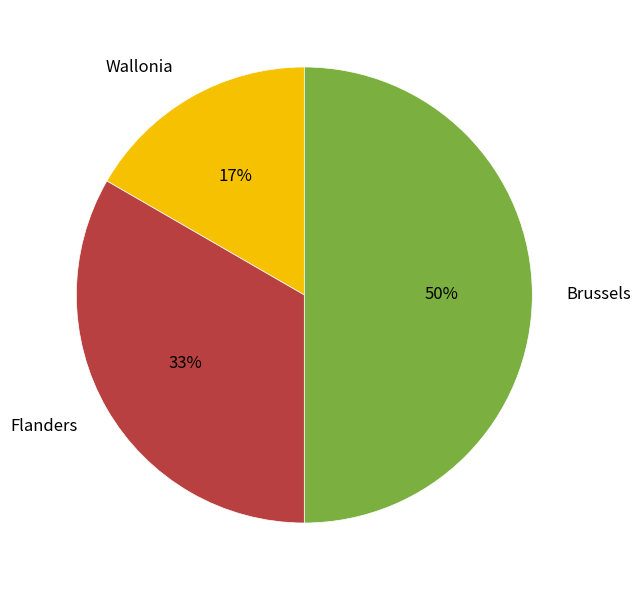

Is the sum of Brussels and Flanders greater than half?

Yes